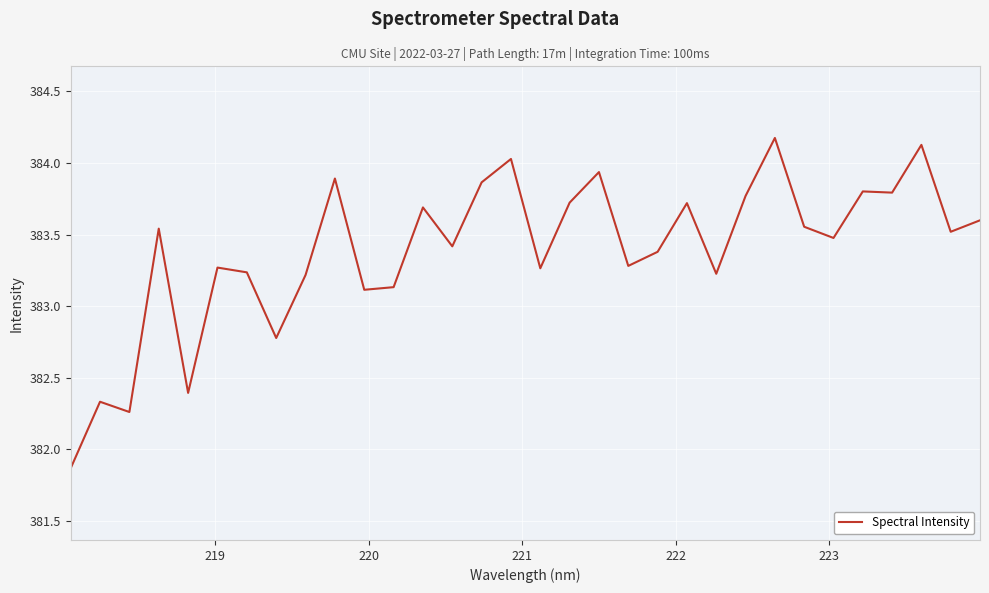

What is the difference between the maximum and minimum values?

2.3